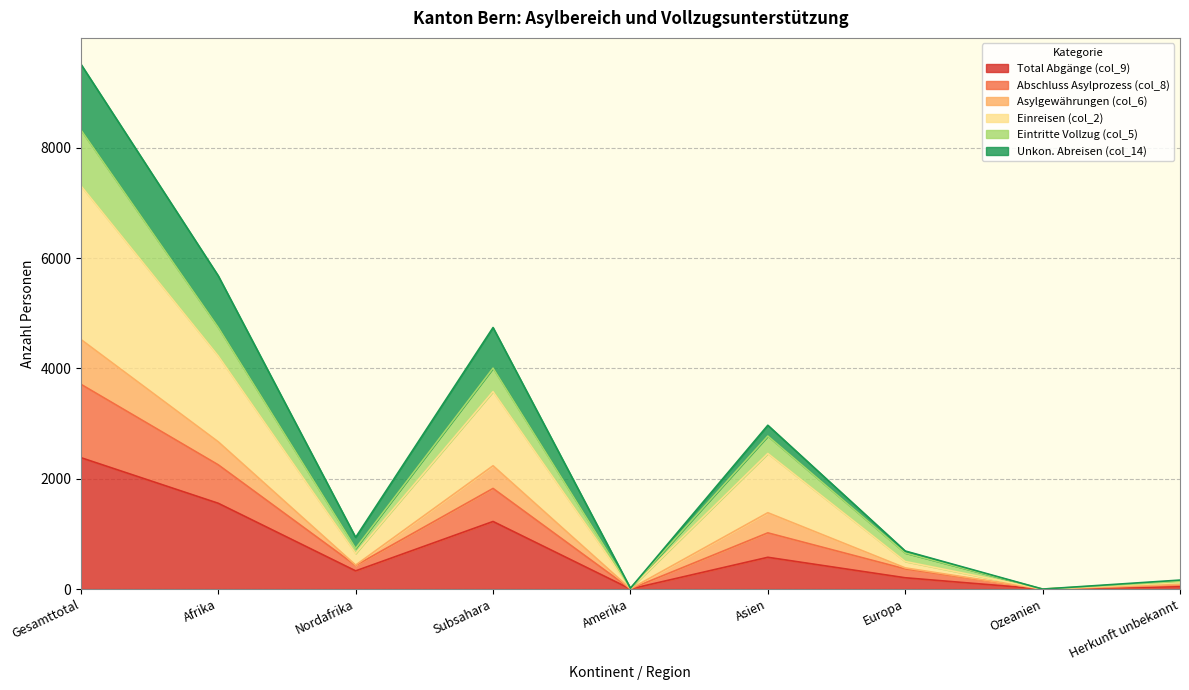

At which label does Einreisen (col_2) first exceed 937?

Gesamttotal